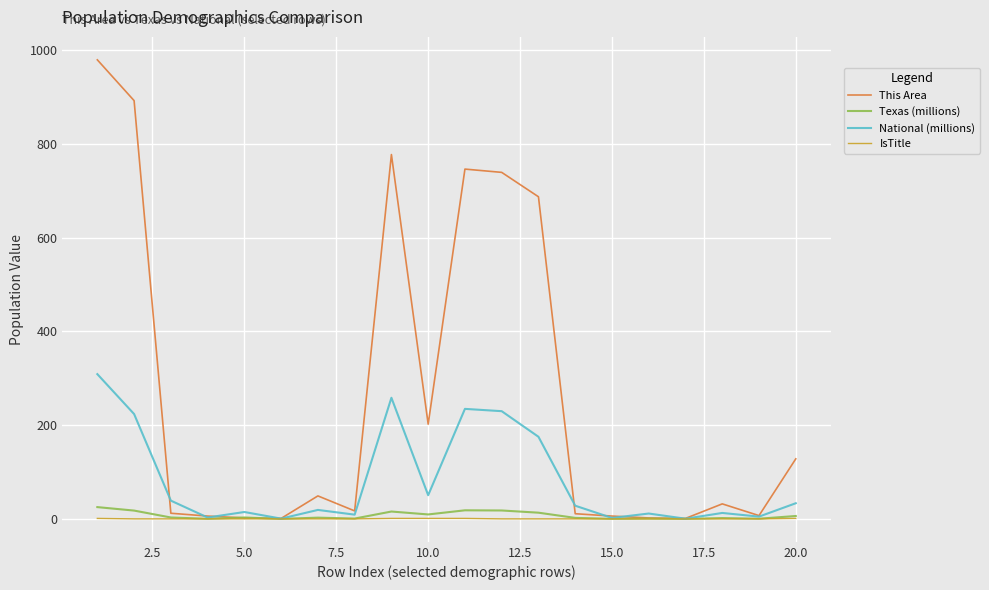

What is the highest value of the IsTitle series?

1.0